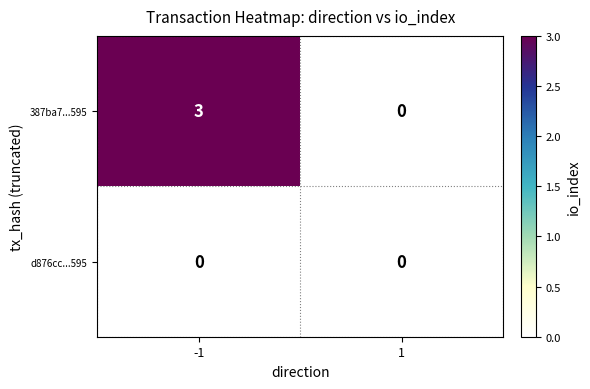

List the series in order of their peak value, lowest first.

d876cc...595, 387ba7...595